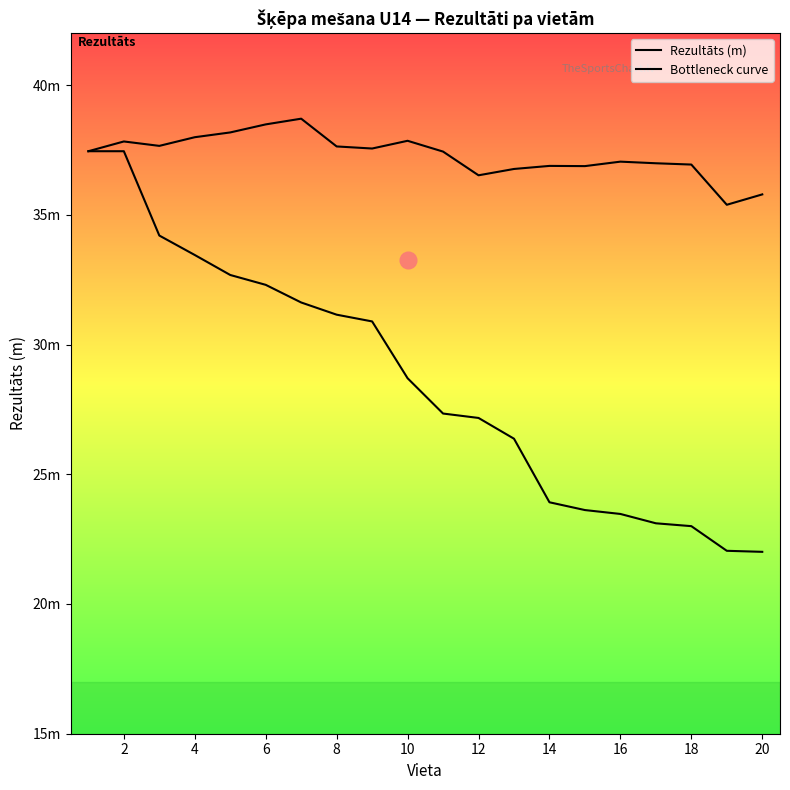

Is this an area chart (filled region under the line)?

Yes